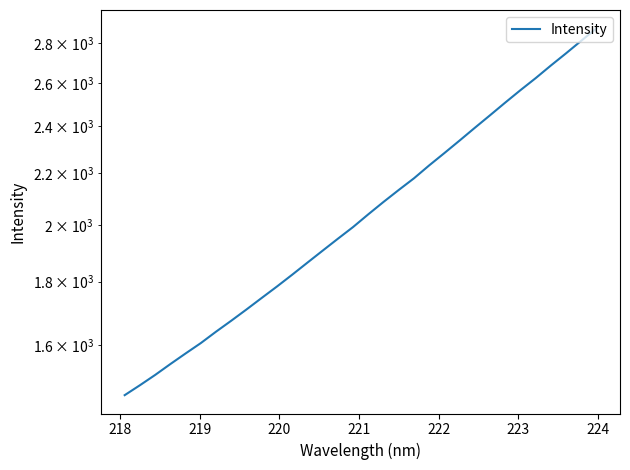

What is the sum of all values?

66241.7